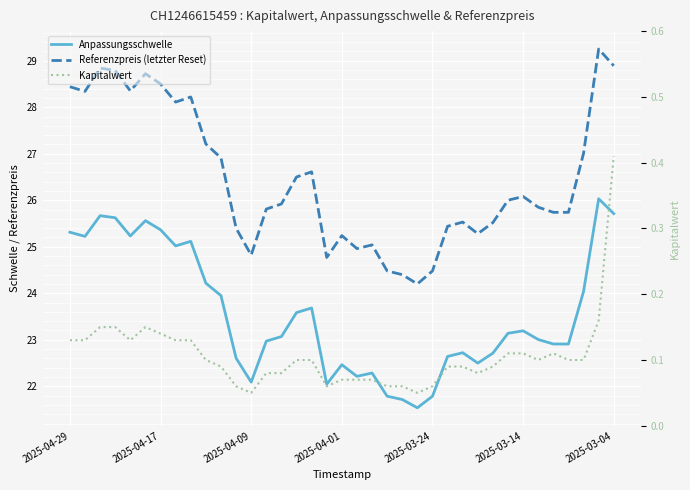

What is the lowest value of the Kapitalwert series?

0.1